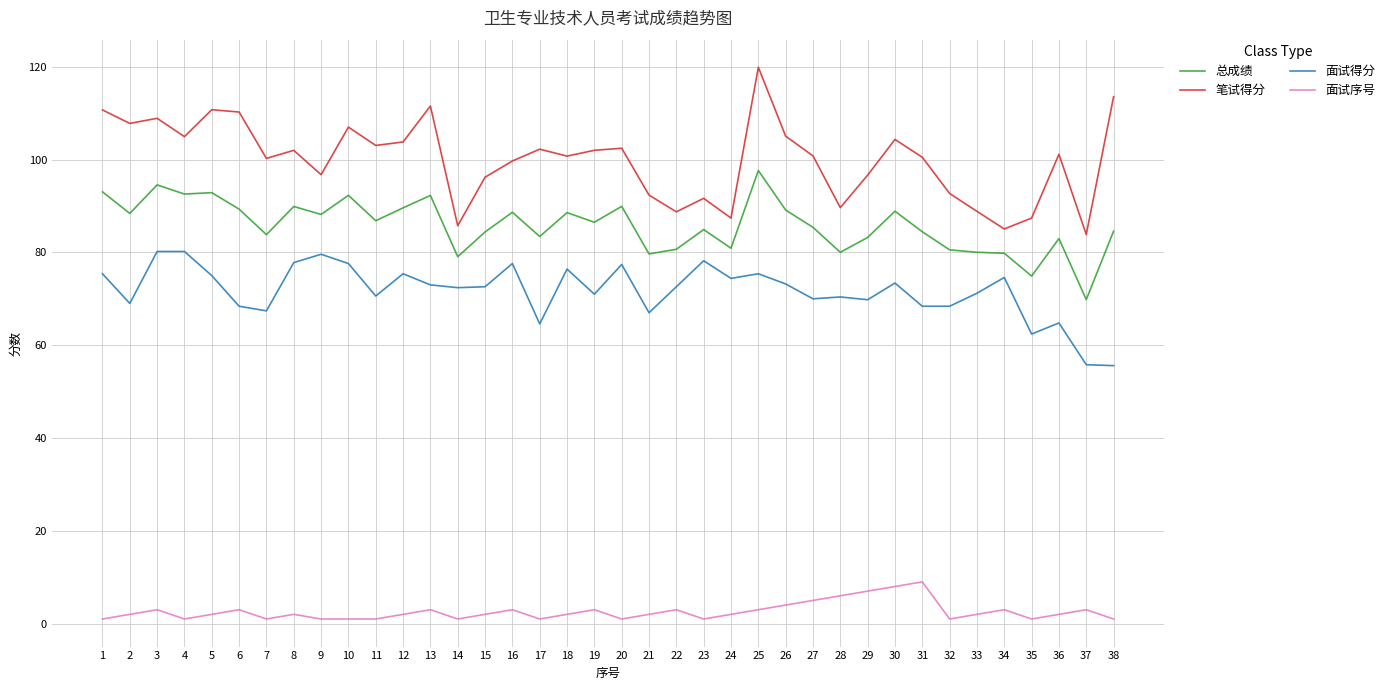

True or false: 笔试得分 has a value of 164.5 at 18.

False